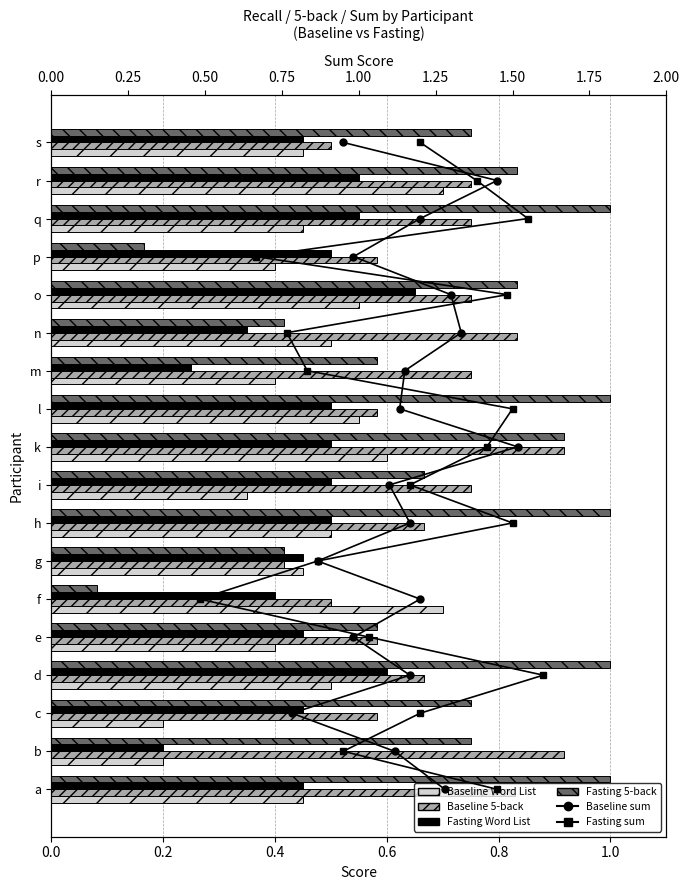

Is the value of Fasting Word List at o greater than the value of Baseline Word List at f?

No